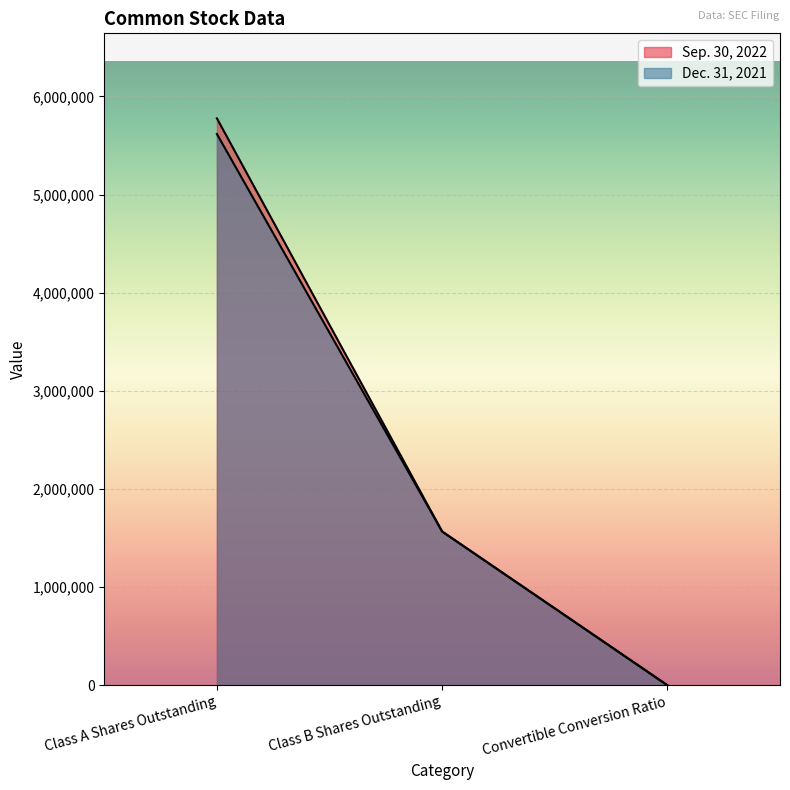

Which series has the largest total across all categories?

Sep. 30, 2022